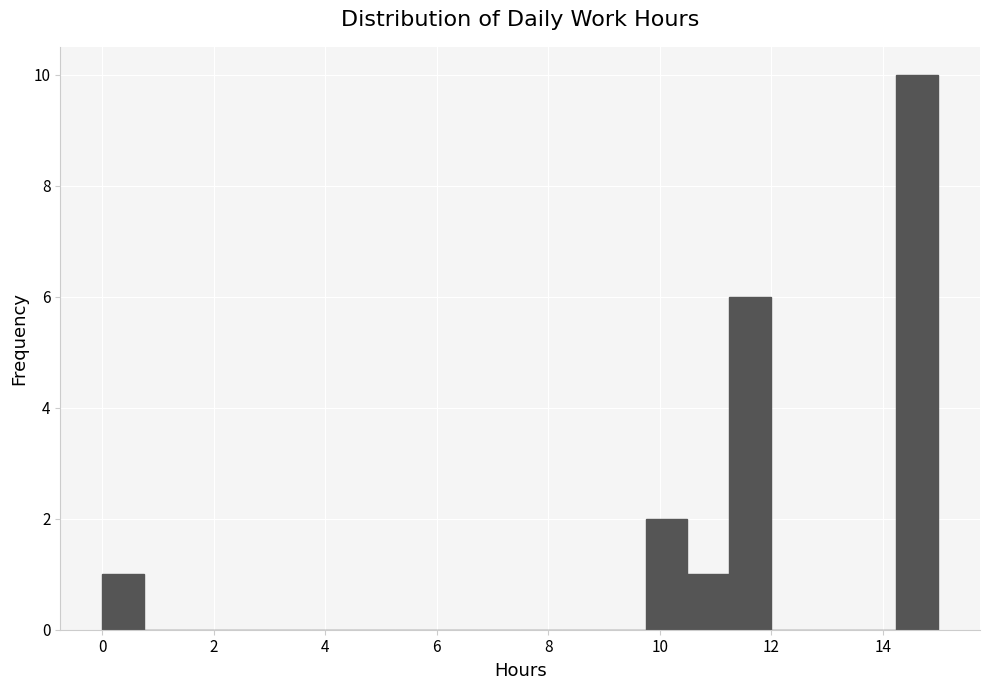

Read against the x-axis, roughly where is the centre of the tallest bar?

14.6